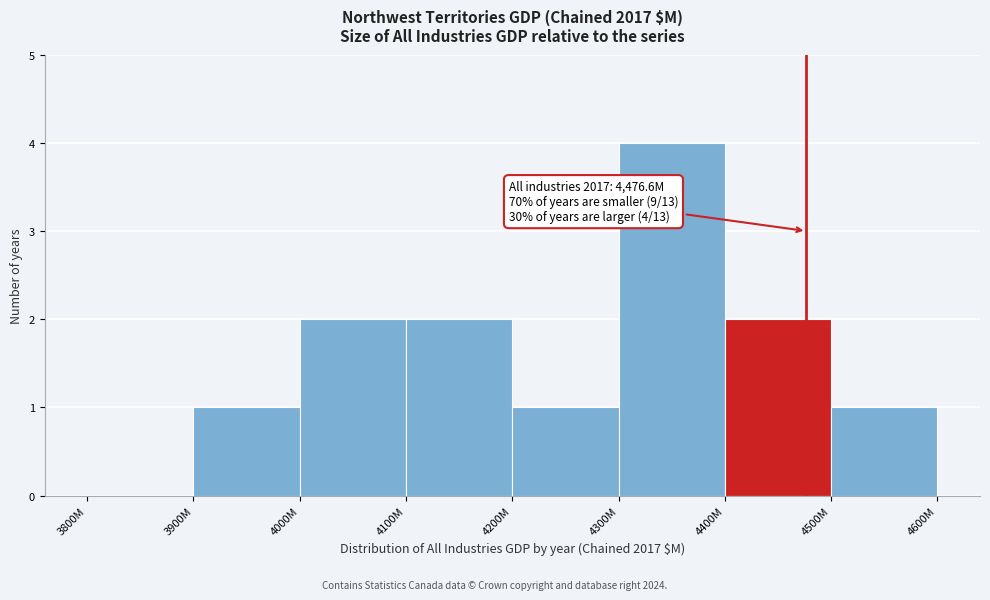

Reading left to right, extract all data points from this chart.

3800M=0	3900M=1	4000M=2	4100M=2	4200M=1	4300M=4	4400M=2	4500M=1